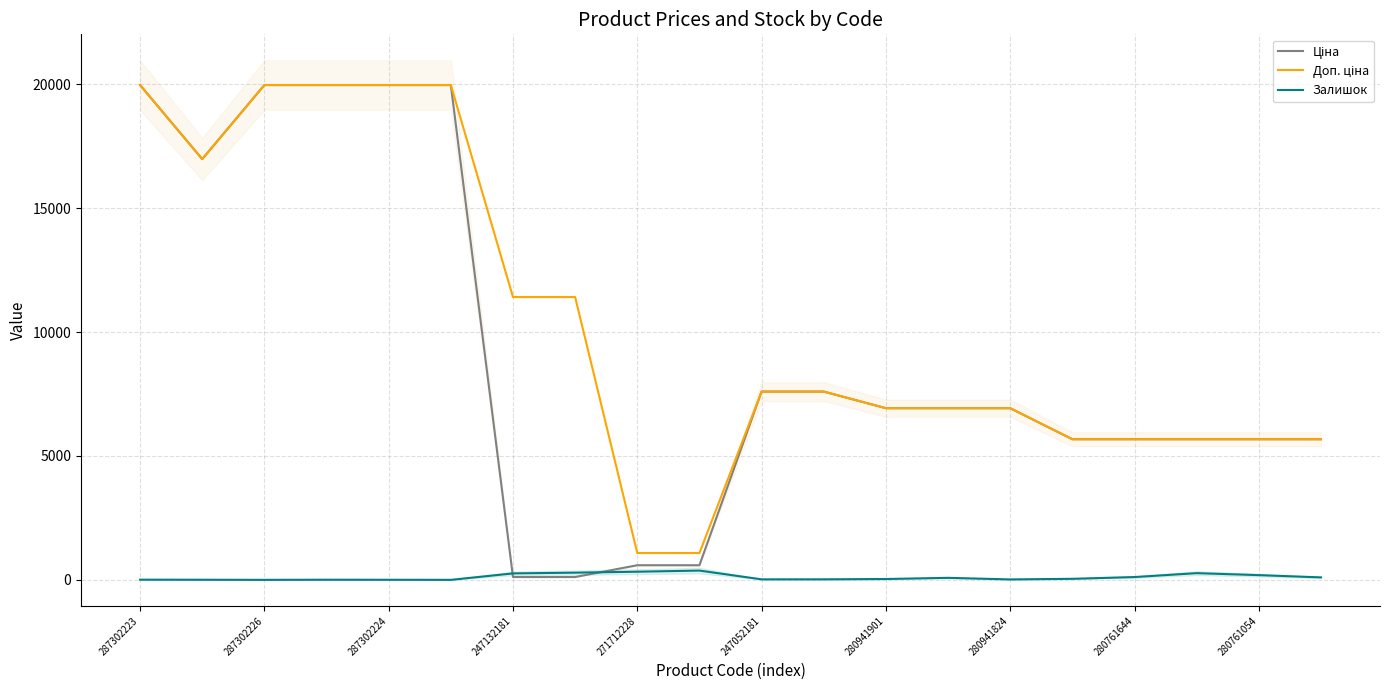

True or false: Ціна has more than 2 interior local peaks.

False